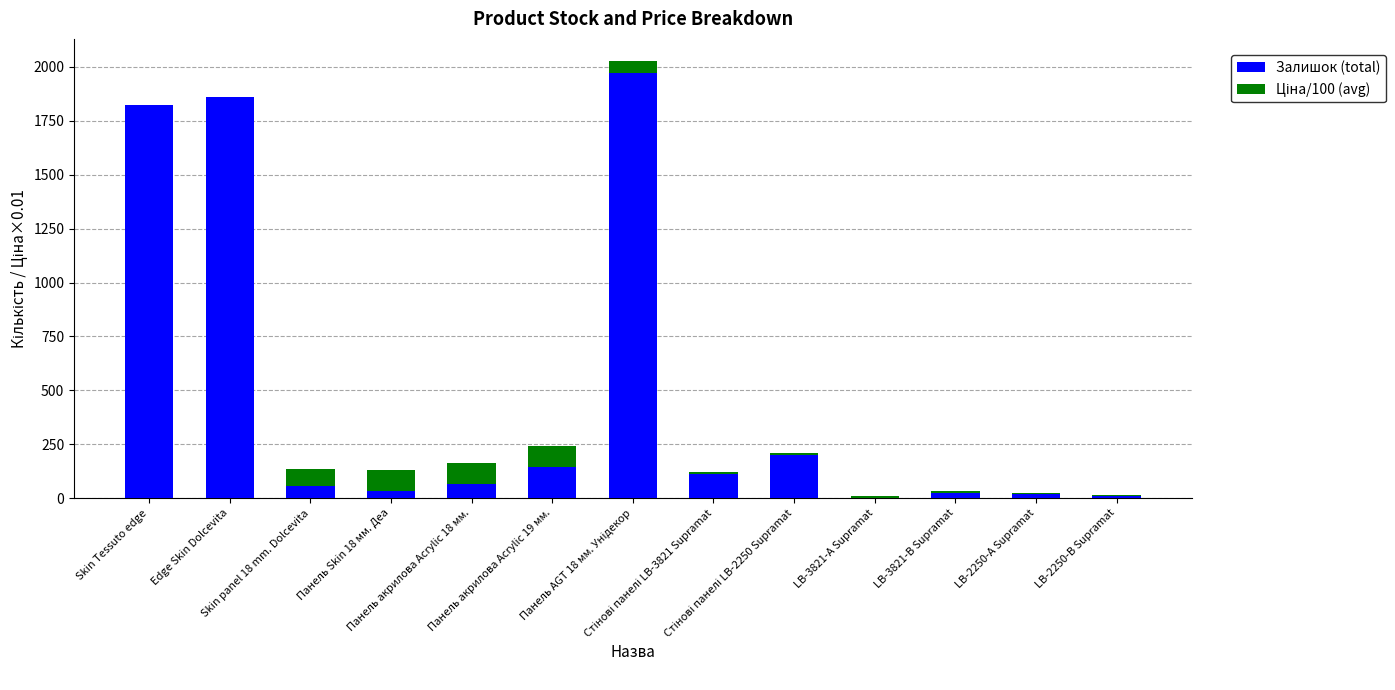

What is the sum of all Залишок (total) values?

6321.0